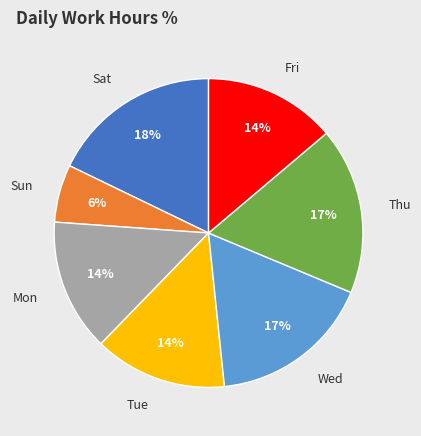

Count the number of slices in the pie.

7